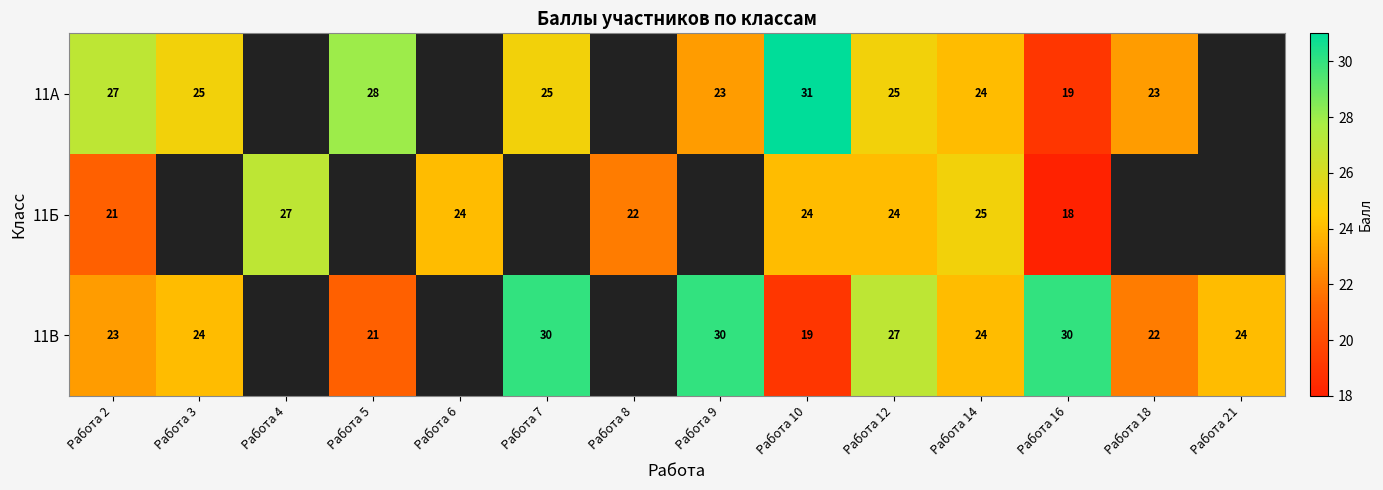

At which category is the sum across all series the highest?

Работа 12